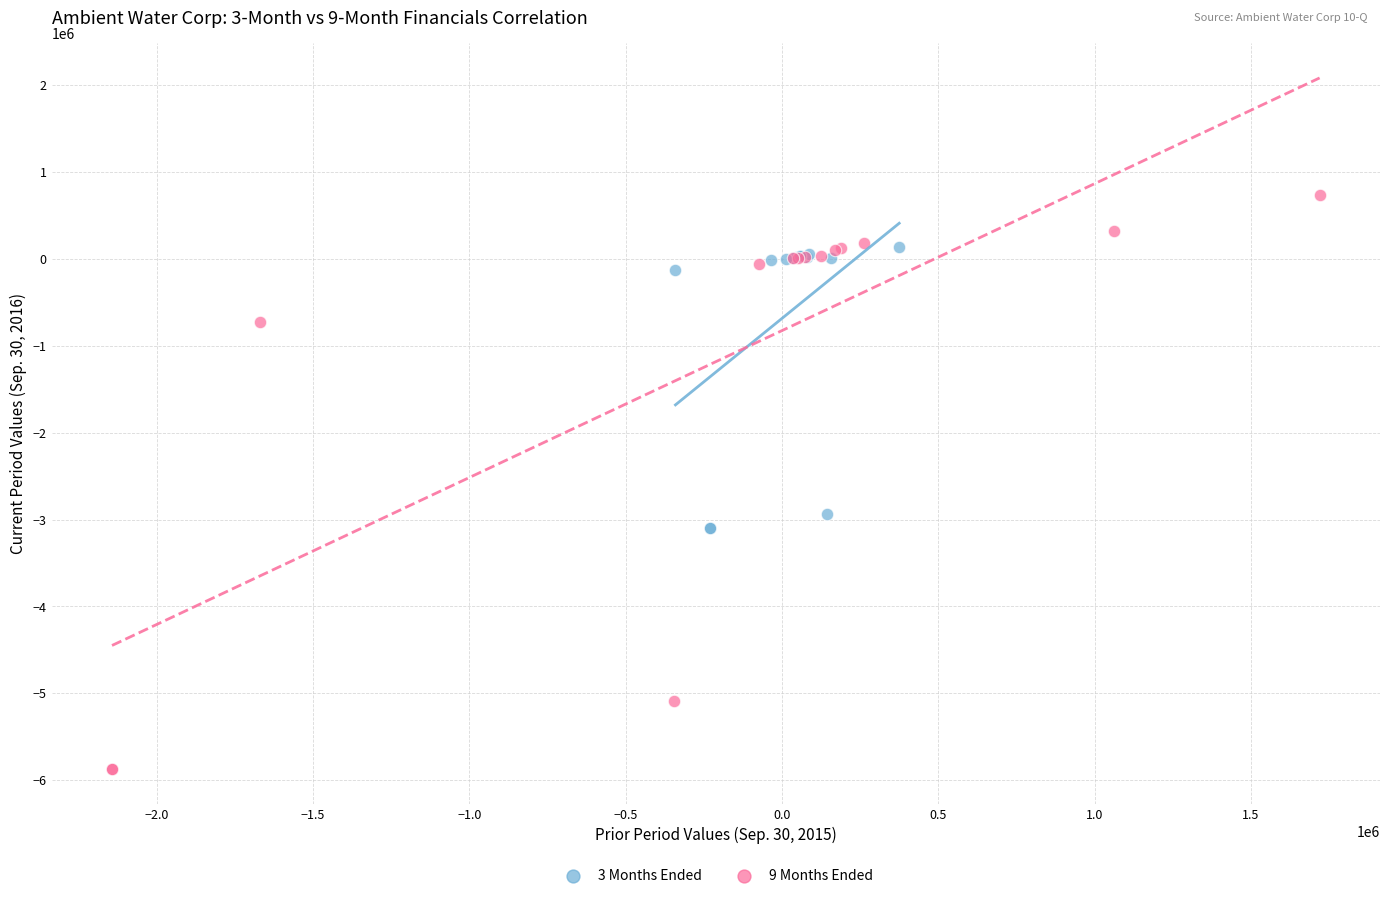

What are all the series names shown in the legend?

3 Months Ended, 9 Months Ended